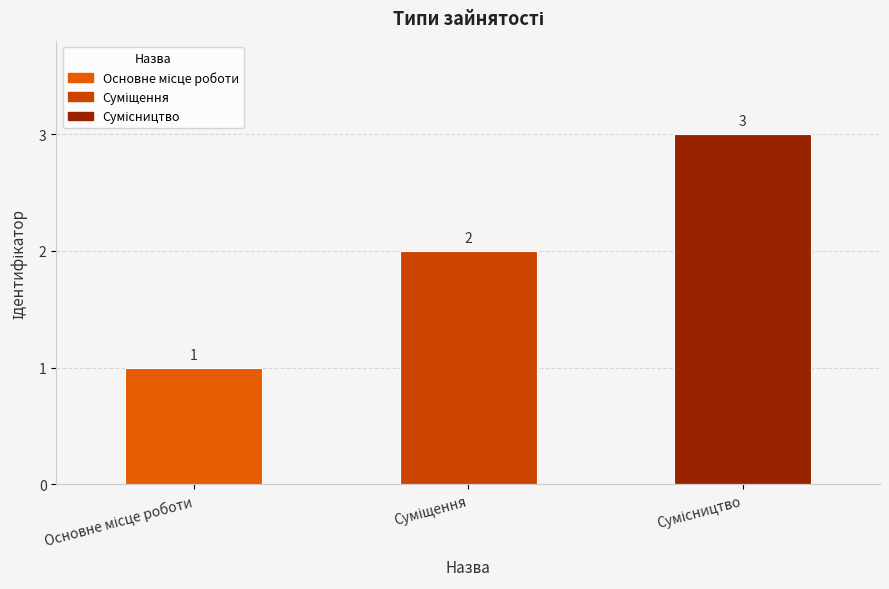

What is the maximum value shown in the chart?

3